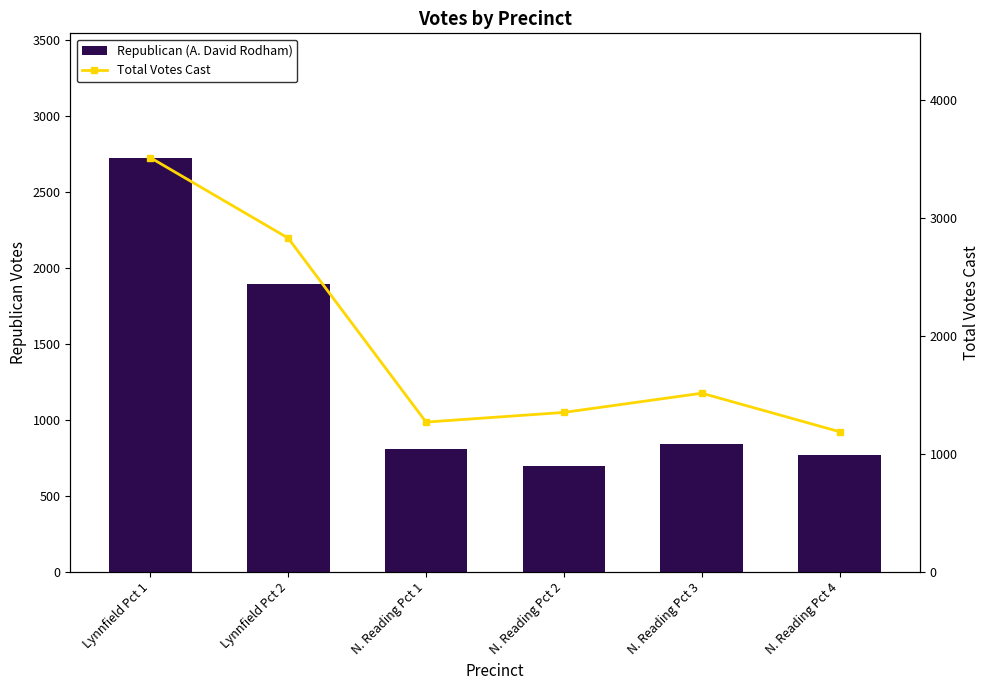

Rank the categories by Republican (A. David Rodham) value from lowest to highest.

N. Reading Pct 2, N. Reading Pct 4, N. Reading Pct 1, N. Reading Pct 3, Lynnfield Pct 2, Lynnfield Pct 1